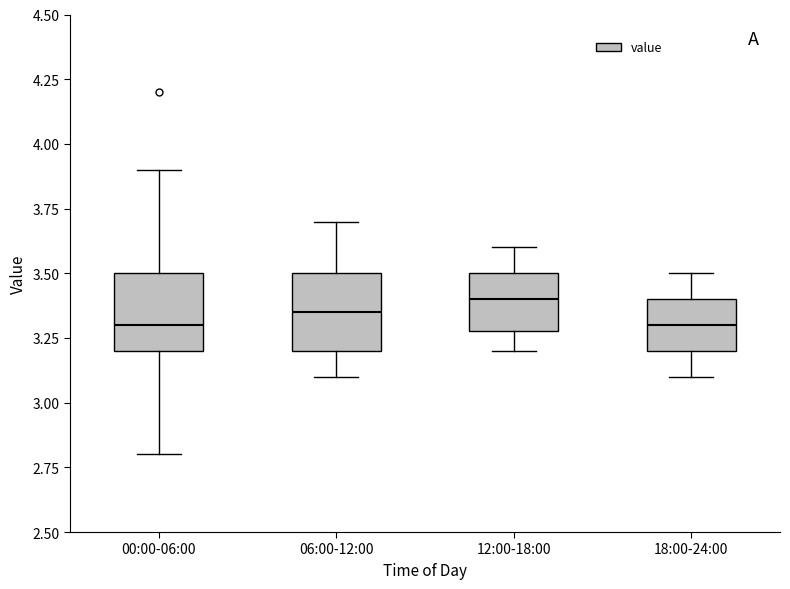

Where is the lower edge of the box for 06:00-12:00 on the y-axis? The values are not printed on the chart, so give them approximately, as read against the axis.

3.20